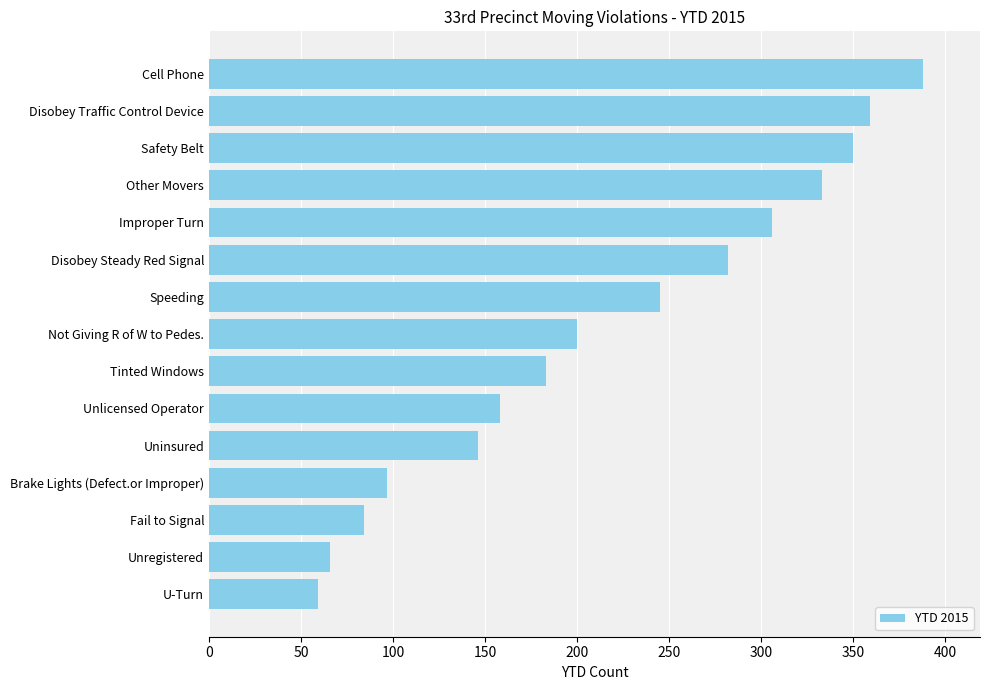

What is the average value?

217